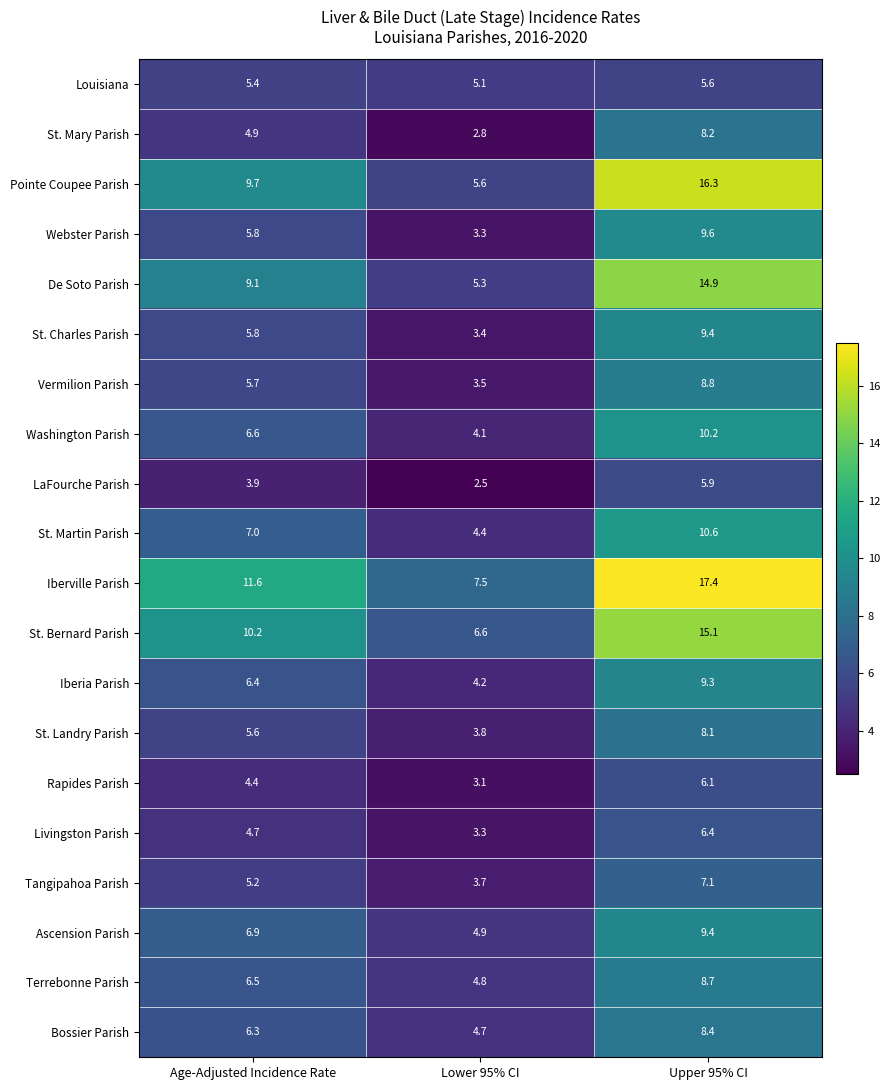

At which category does the chart reach its peak across all series?

Upper 95% CI